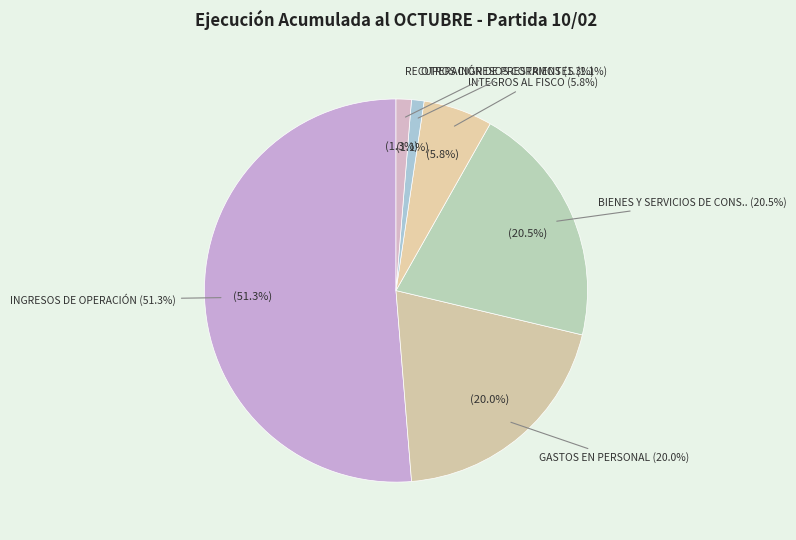

How many slices are in this pie chart?

6